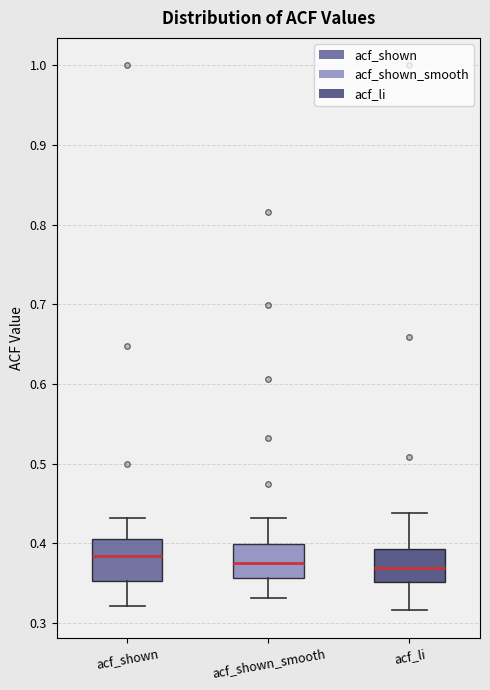

Reading left to right, transcribe this box plot: for each box, give where its median line is, the range the box spans, and where its two whiskers end, as read against the y-axis. The values are not printed on the chart, so give them approximately, as read against the axis.

acf_shown: median 0.38, box 0.35 to 0.41, whiskers 0.32 to 0.43
acf_shown_smooth: median 0.38, box 0.36 to 0.40, whiskers 0.33 to 0.43
acf_li: median 0.37, box 0.35 to 0.39, whiskers 0.32 to 0.44